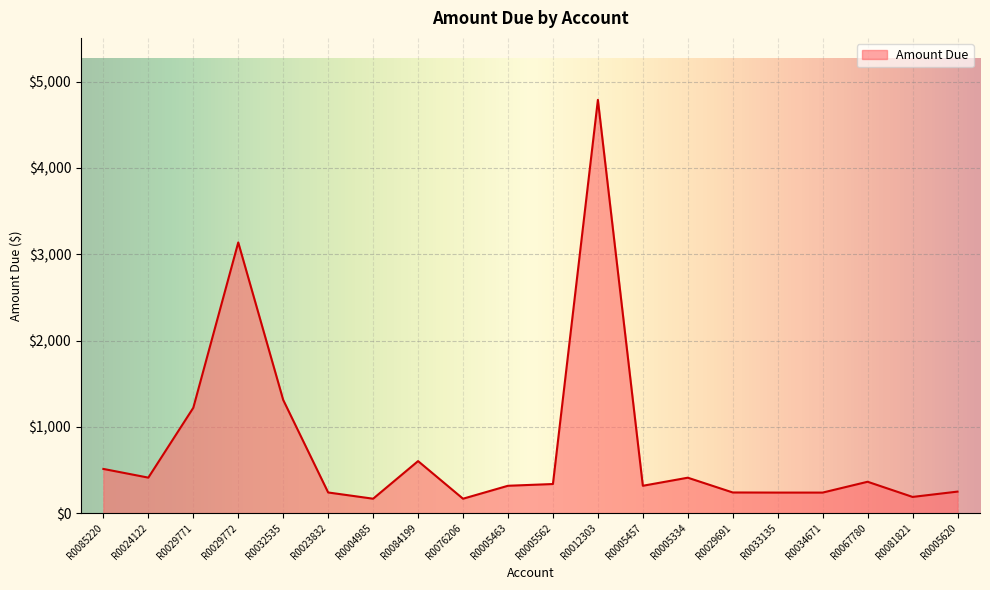

The value at R0005457 is 124.0. True or false?

False